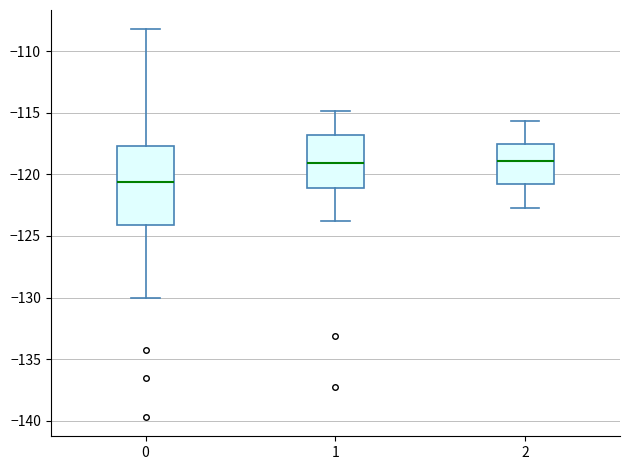

Which box is the tallest, from its lower edge to its upper edge?

0